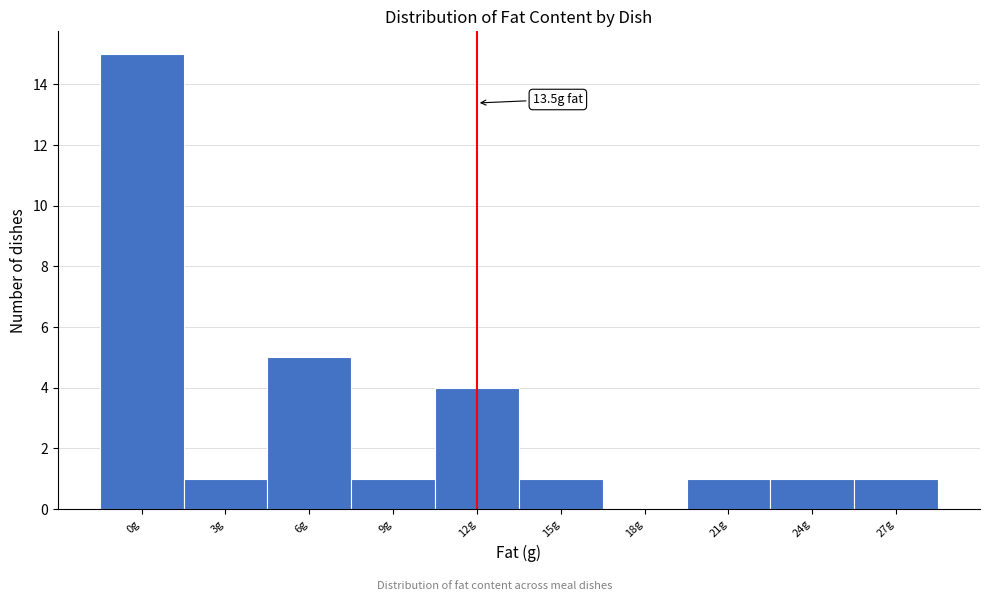

Reading left to right, extract all data points from this chart.

0g=15	3g=1	6g=5	9g=1	12g=4	15g=1	18g=0	21g=1	24g=1	27g=1